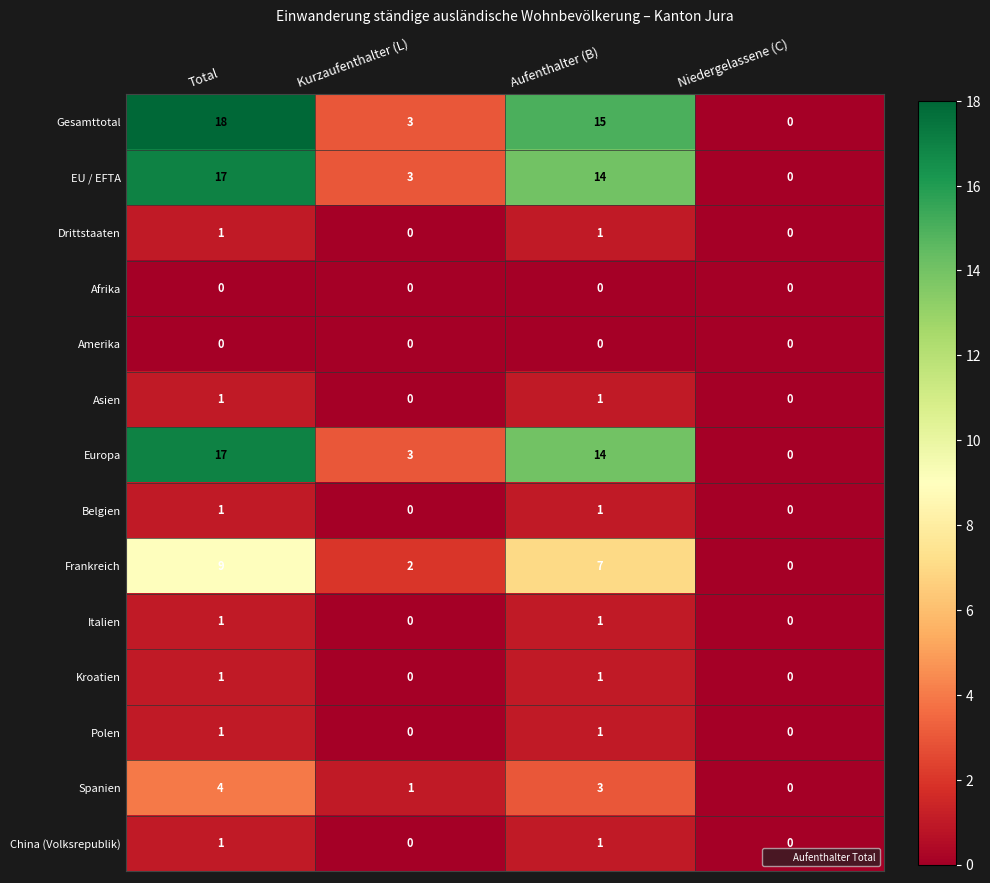

How many Spanien values are between 1 and 4?

3